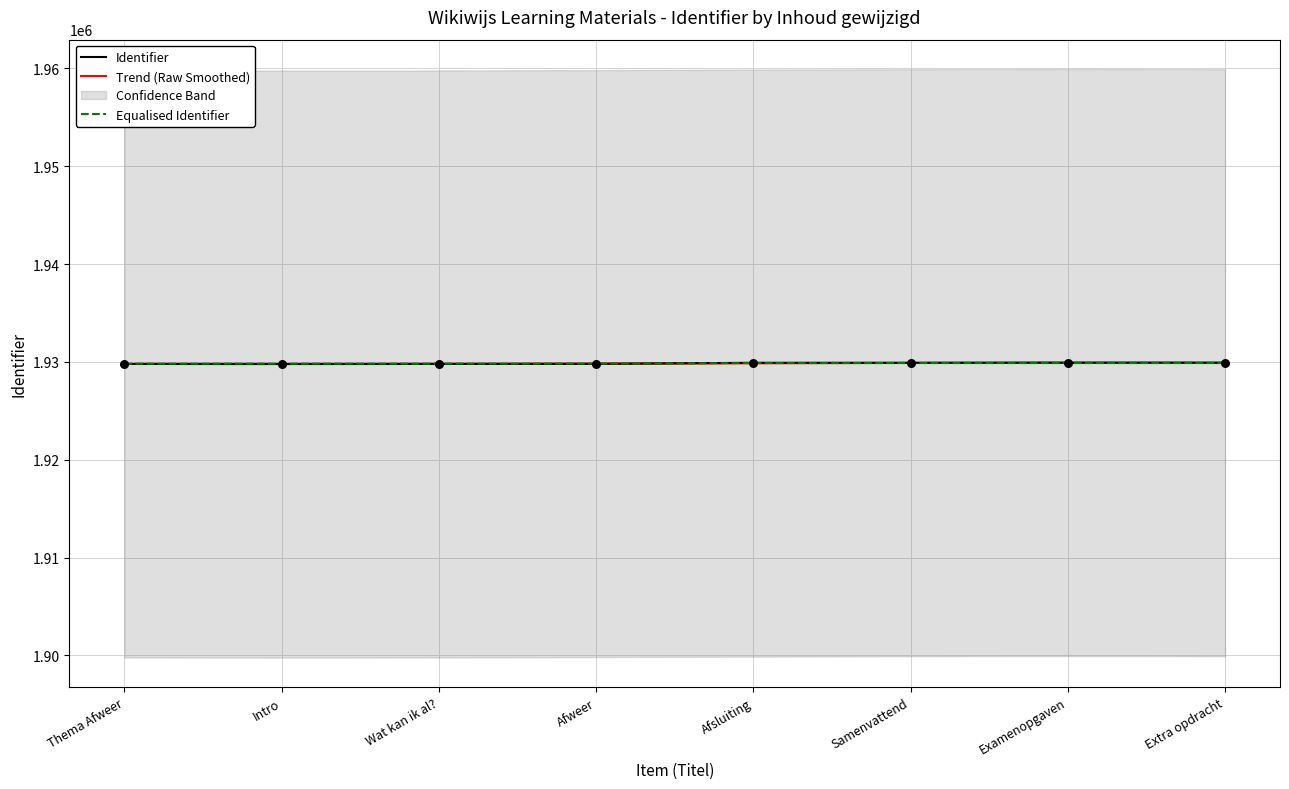

Read the Equalised Identifier value at Thema Afweer.

1929827.9